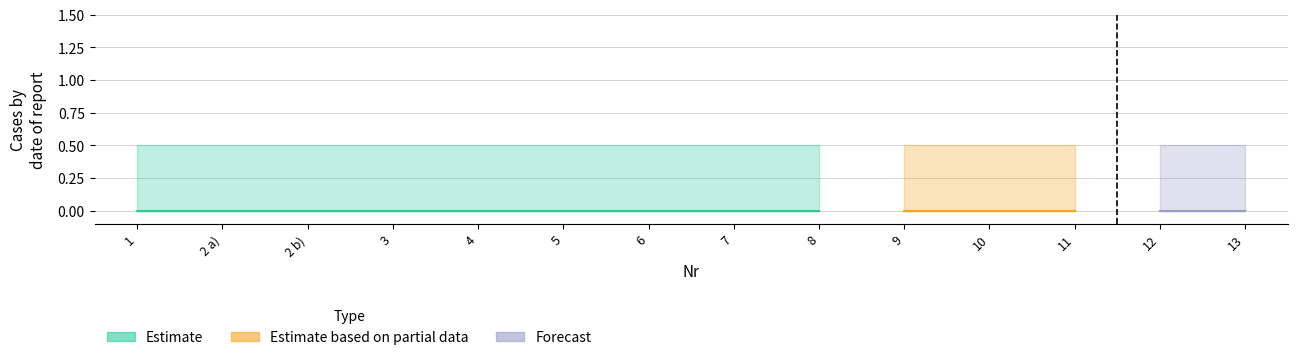

At which category is the sum across all series the highest?

1